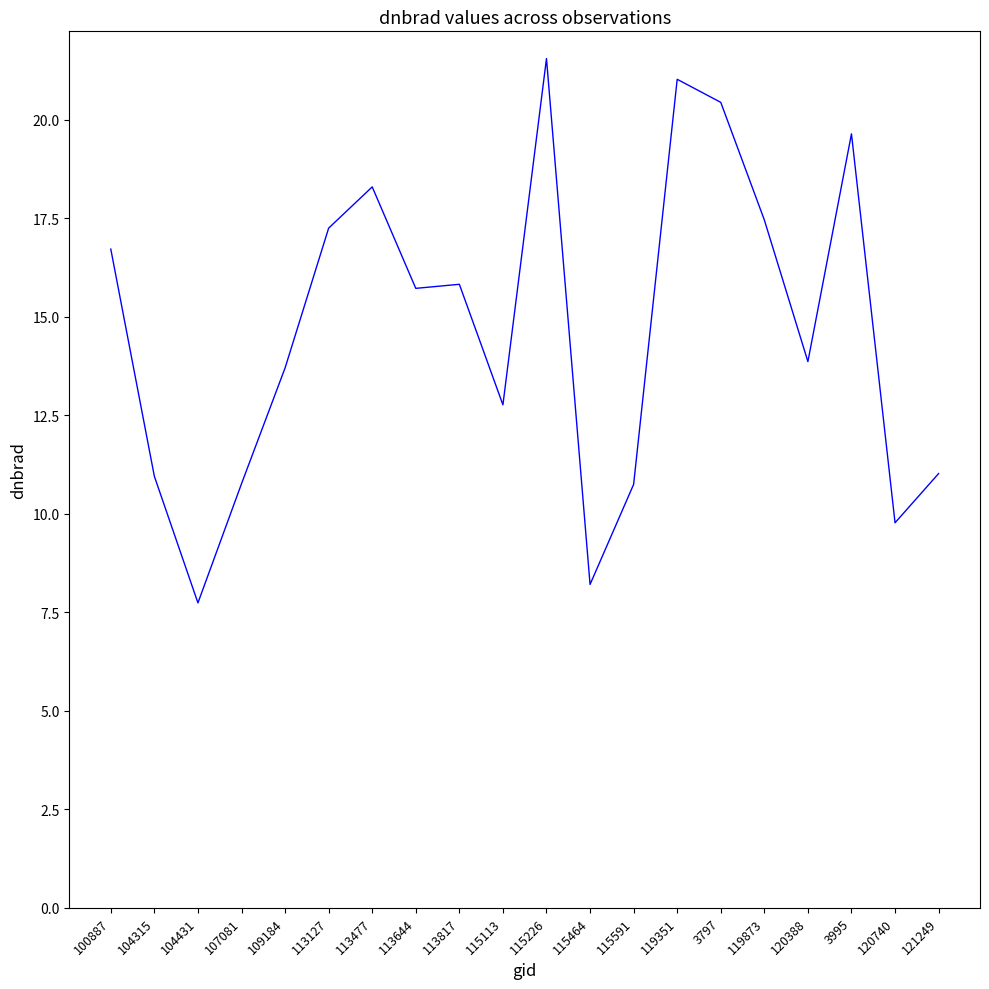

True or false: the data has more than 0 interior local peaks.

True